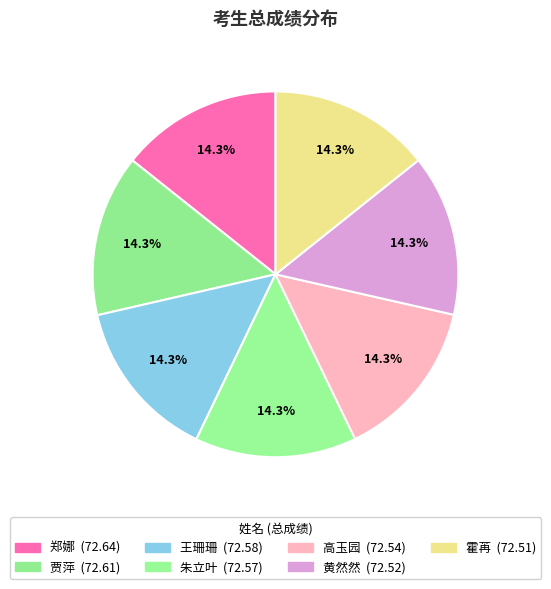

How much of the chart is everything except 朱立叶?

85.7%